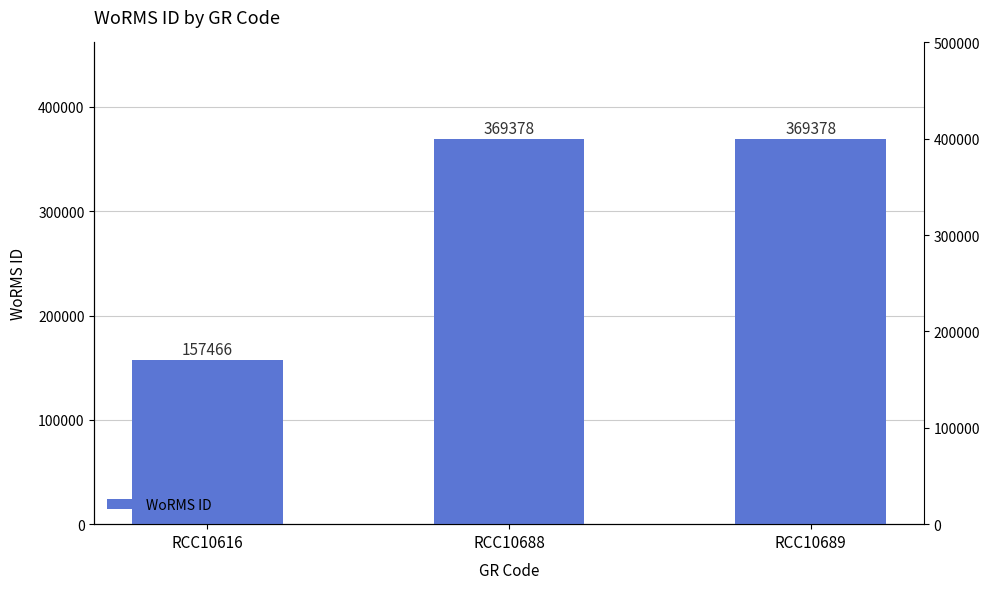

Approximately how many times larger is the value at RCC10616 compared to RCC10689?

0.4